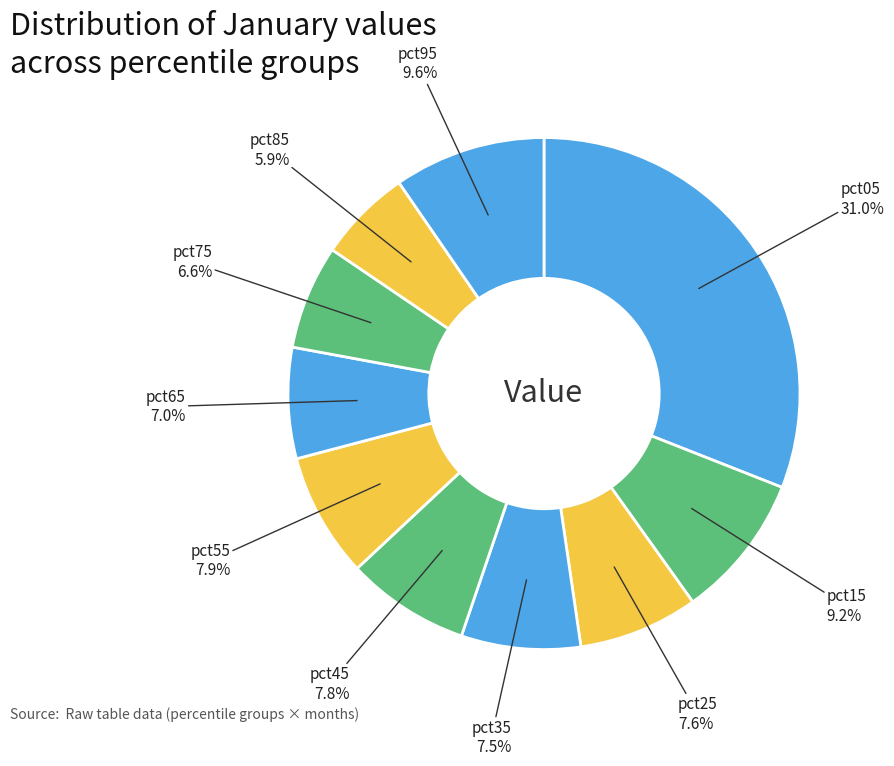

How many segments does this pie chart have?

10